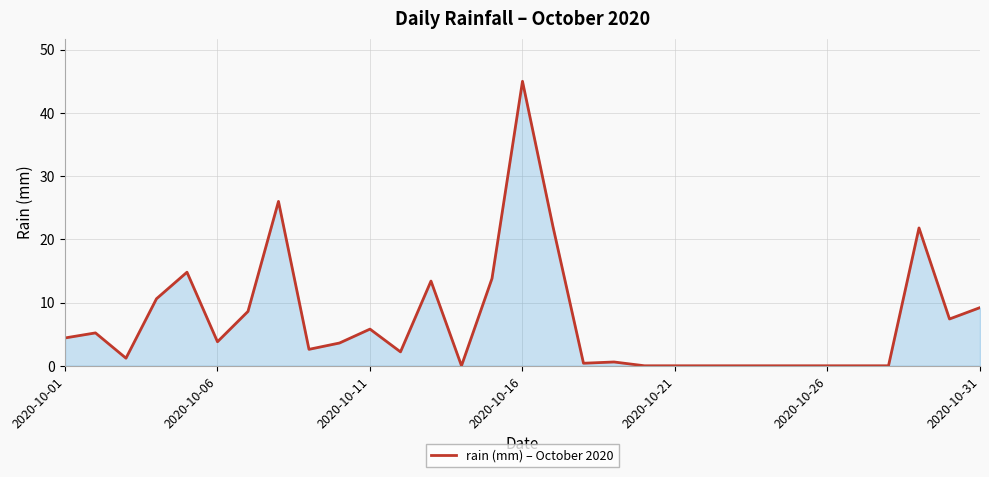

What is the difference between the maximum and minimum values?

45.0